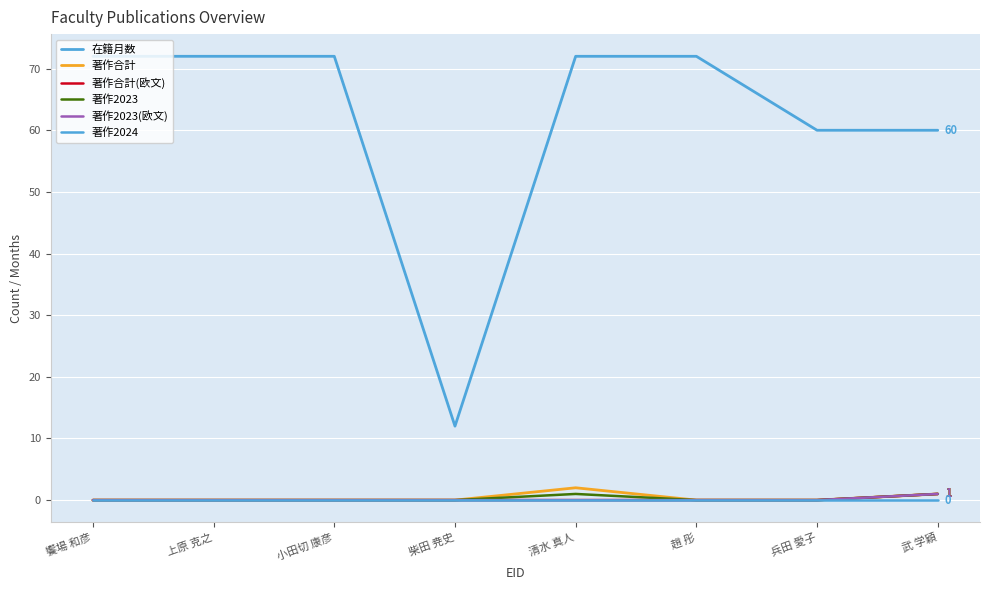

Does the chart display data point markers on the line(s)?

No